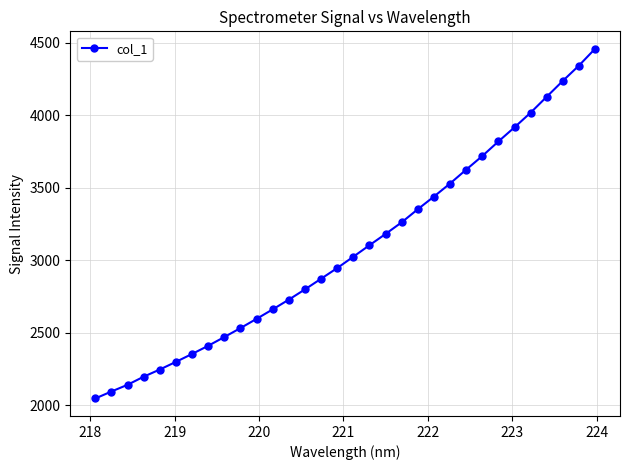

What is the greatest value displayed?

4458.4